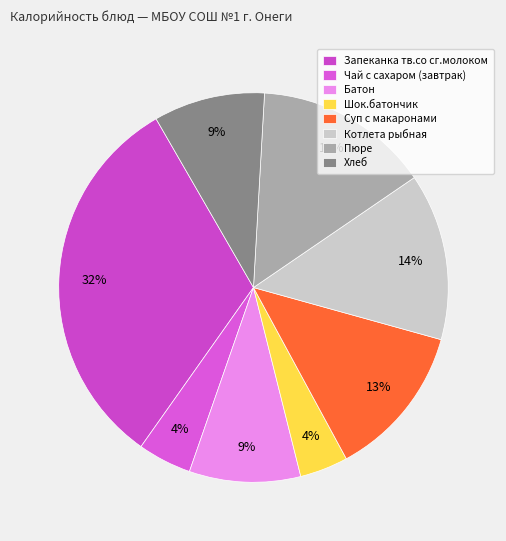

Do Чай с сахаром (завтрак) and Пюре together represent more than half of the pie?

No